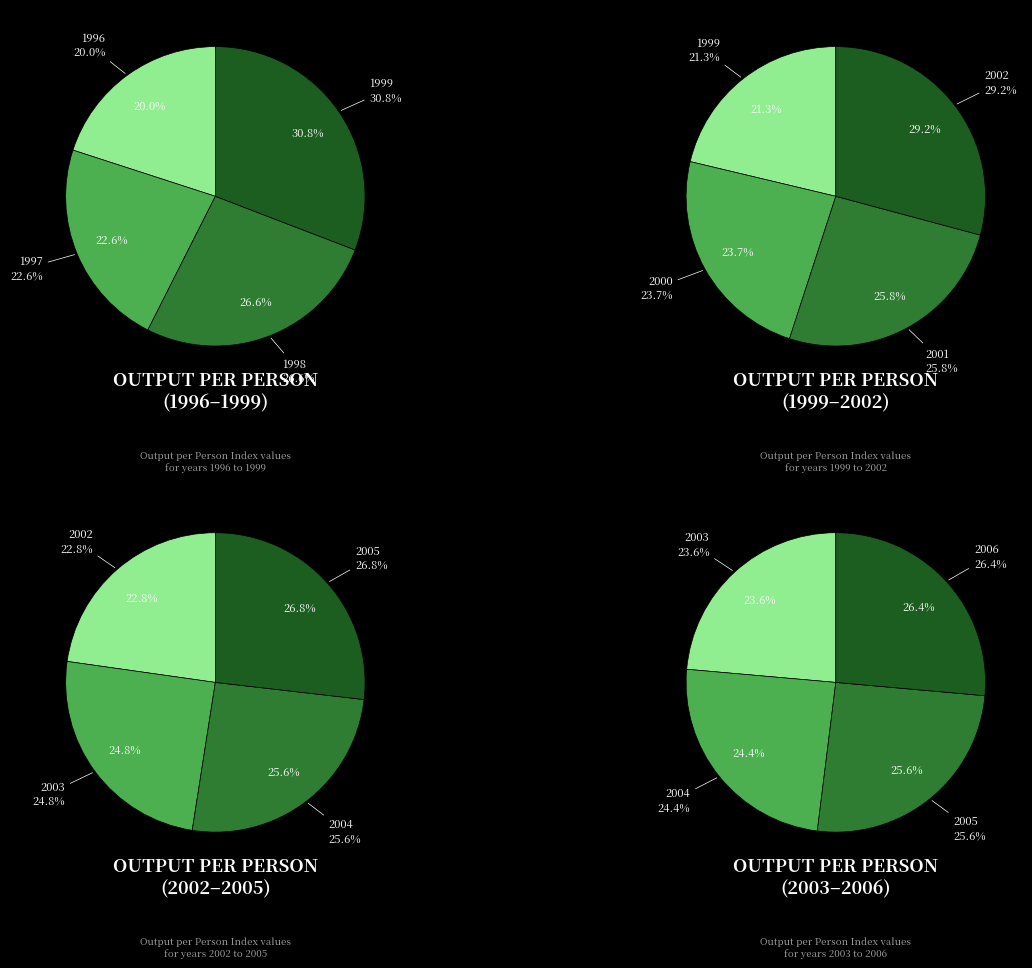

Does any single category account for the majority?

No